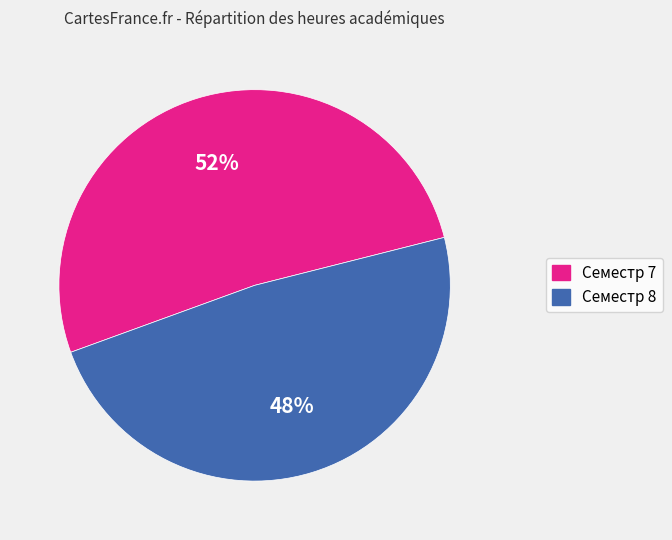

True or false: Семестр 8 accounts for 48% of the total.

True